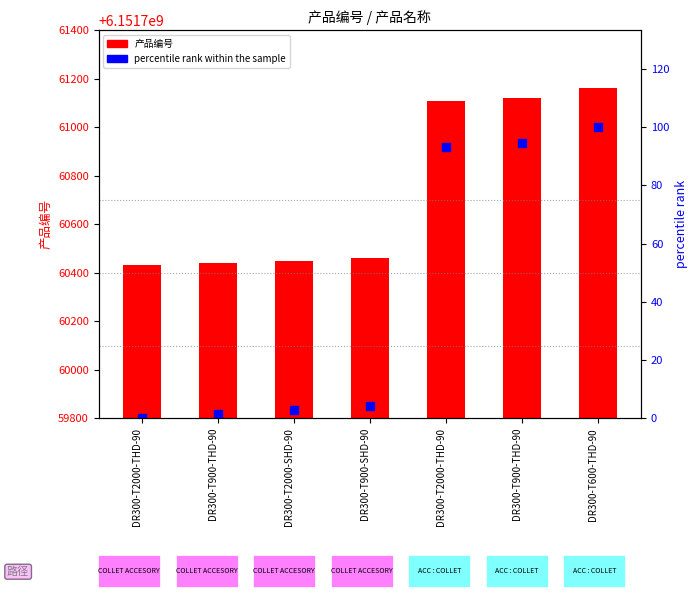

Is the value of percentile rank within the sample at DR300-T2000-THD-90 greater than the value of 产品编号 at DR300-T900-THD-90?

No